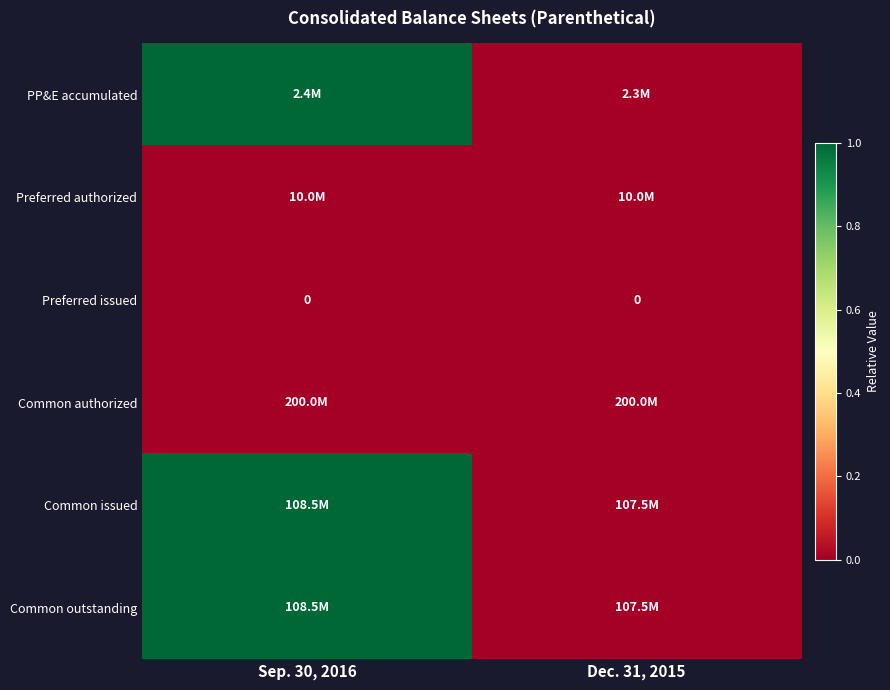

Is it true that Preferred issued equals 0 at Sep. 30, 2016?

True